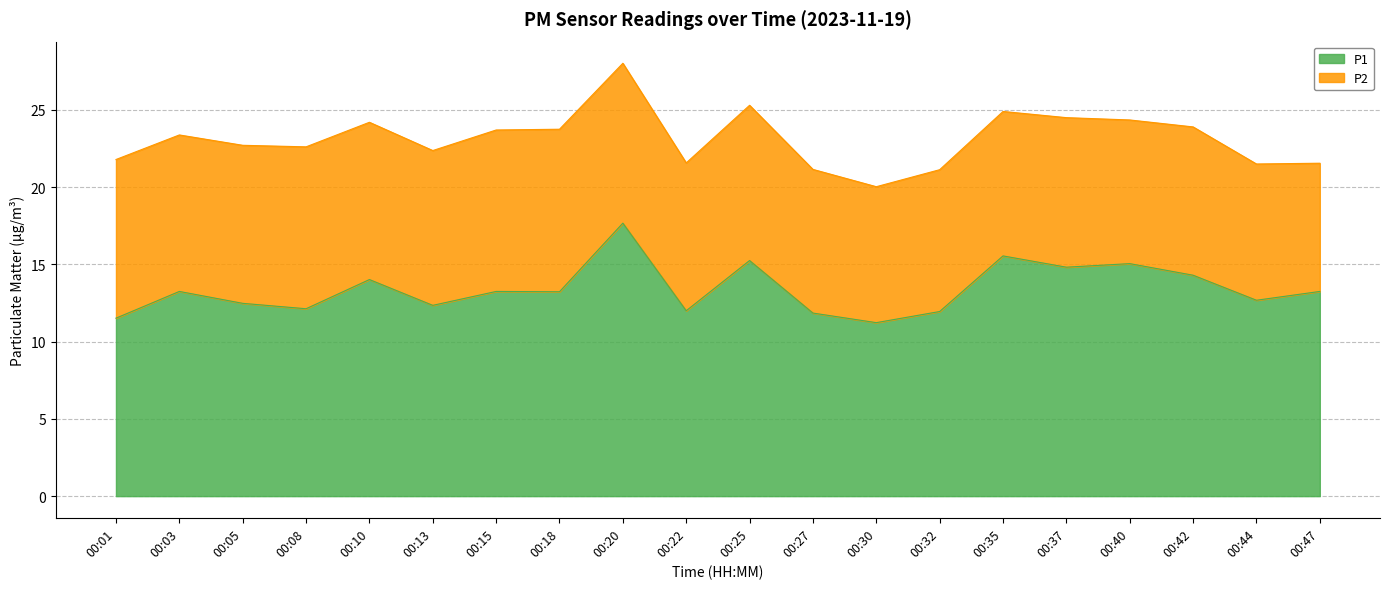

What is the smallest value displayed?

11.2